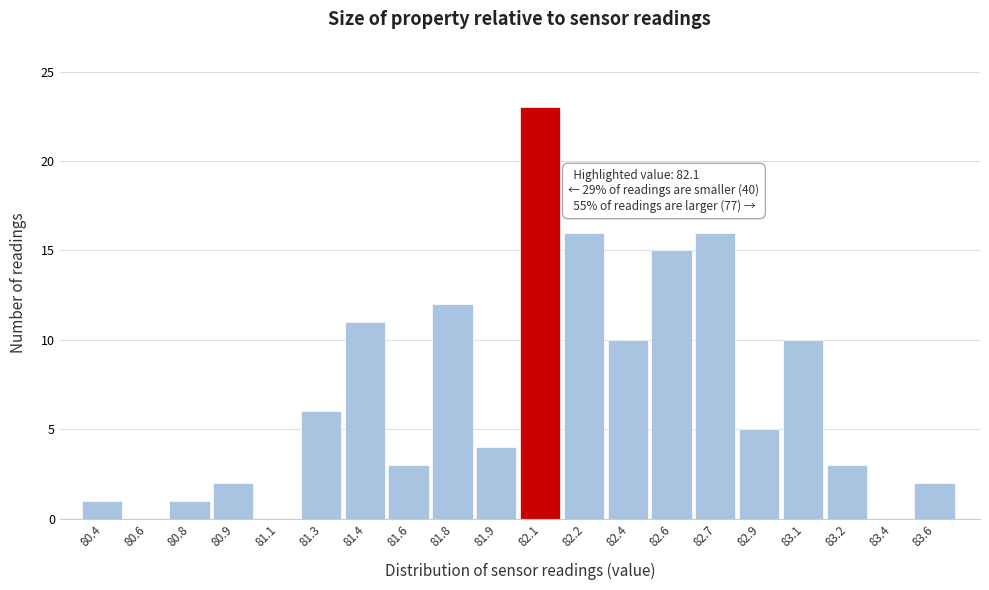

Reading left to right, extract all data points from this chart.

80.4=1	80.6=0	80.8=1	80.9=2	81.1=0	81.3=6	81.4=11	81.6=3	81.8=12	81.9=4	82.1=23	82.2=16	82.4=10	82.6=15	82.7=16	82.9=5	83.1=10	83.2=3	83.4=0	83.6=2